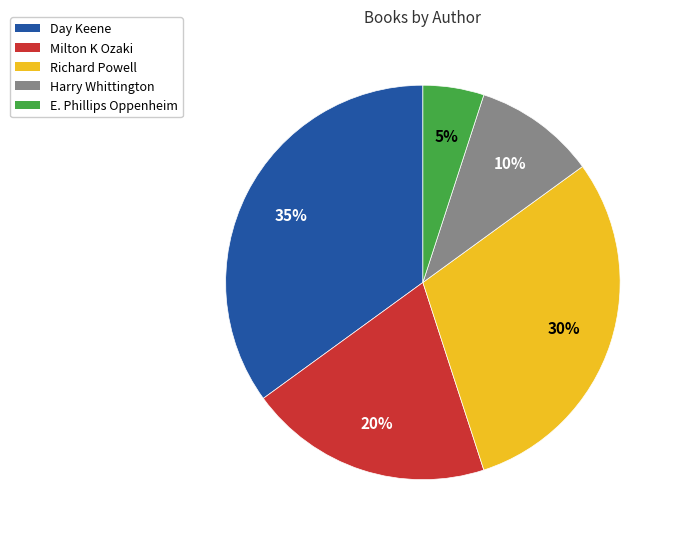

To the nearest percent, what is the average slice percentage?

20%